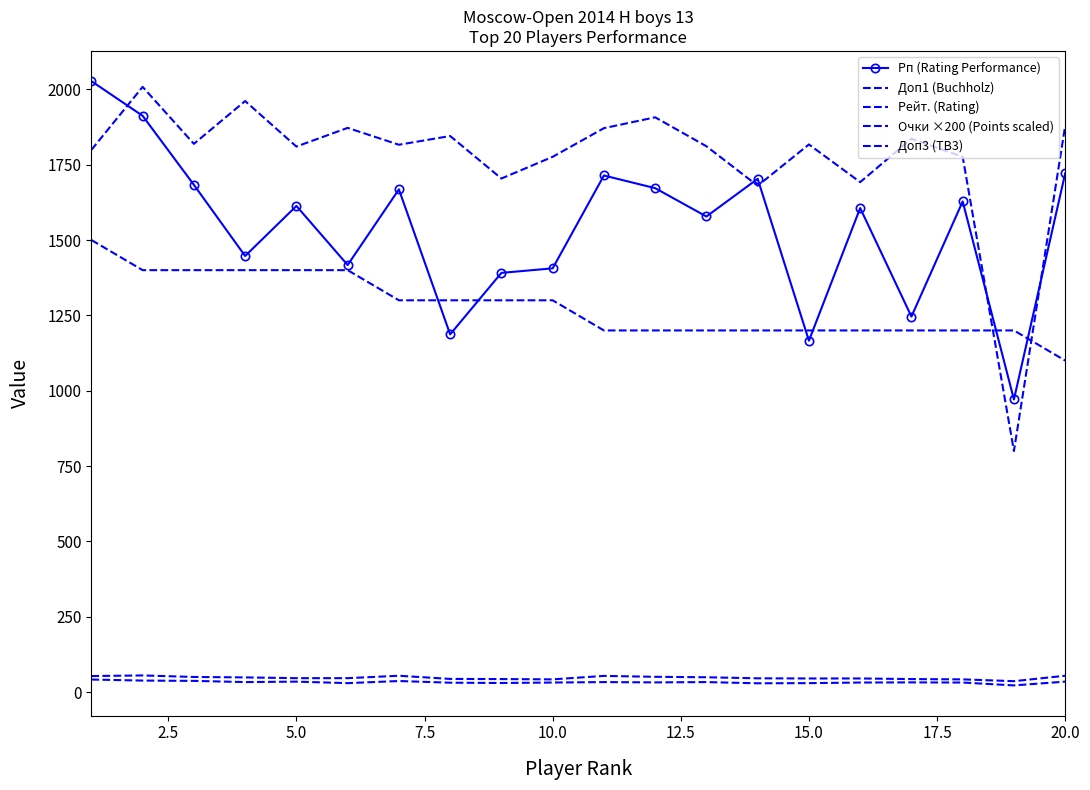

What is the value of the Очки ×200 (Points scaled) point at the 13th from the left?

1200.0